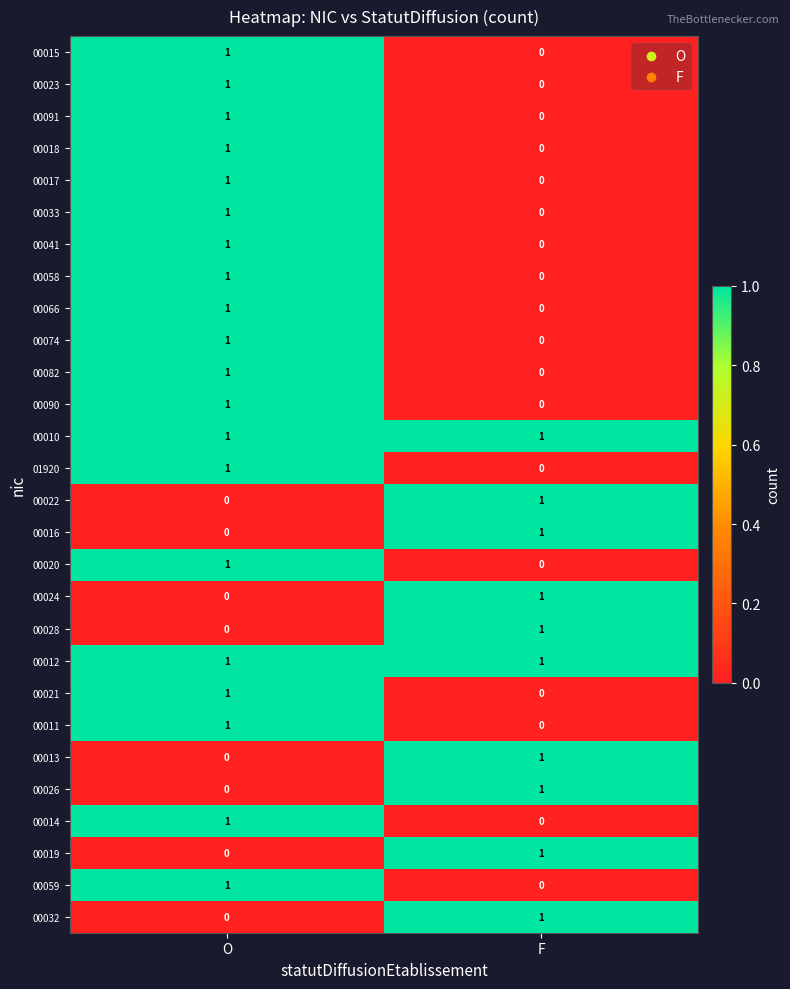

The value of 00016 at O is 0. True or false?

True